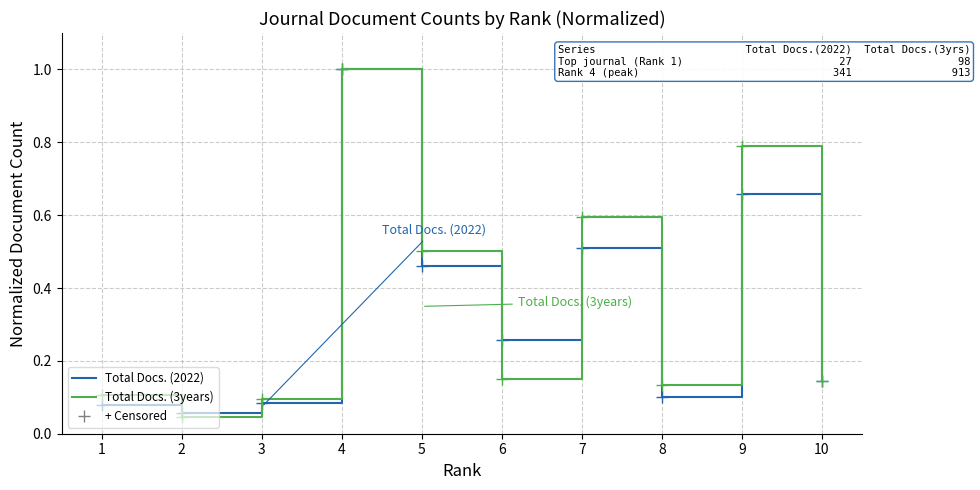

The value of Total Docs. (2022) at 3 is 0.1. True or false?

True